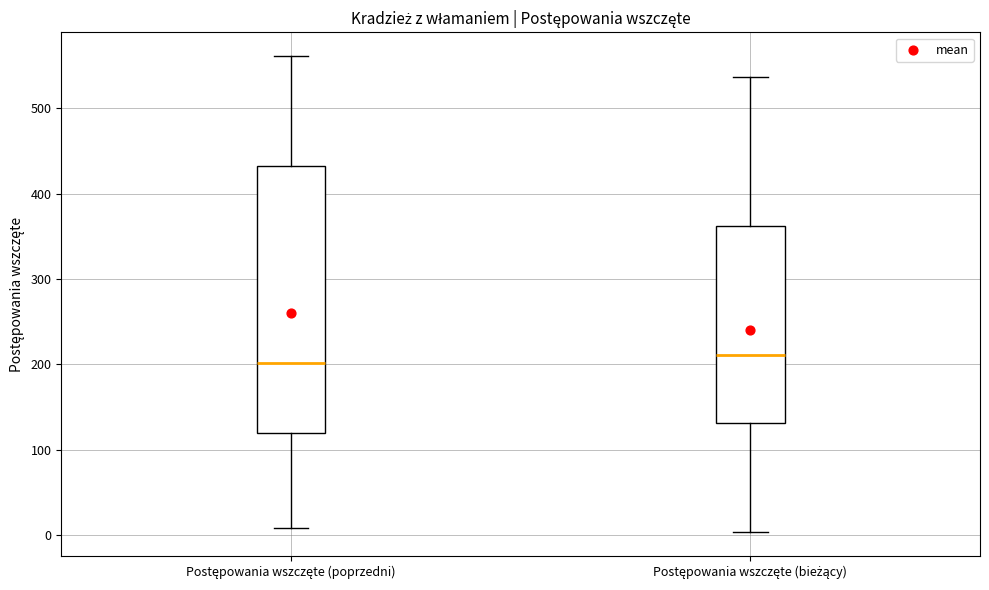

Reading left to right, read every box against the y-axis: the position of its median line, the range the box covers, and the ends of its whiskers. The values are not printed on the chart, so give them approximately, as read against the axis.

Postępowania wszczęte (poprzedni): median 200, box 120 to 430, whiskers 10 to 560
Postępowania wszczęte (bieżący): median 210, box 130 to 360, whiskers 0 to 540